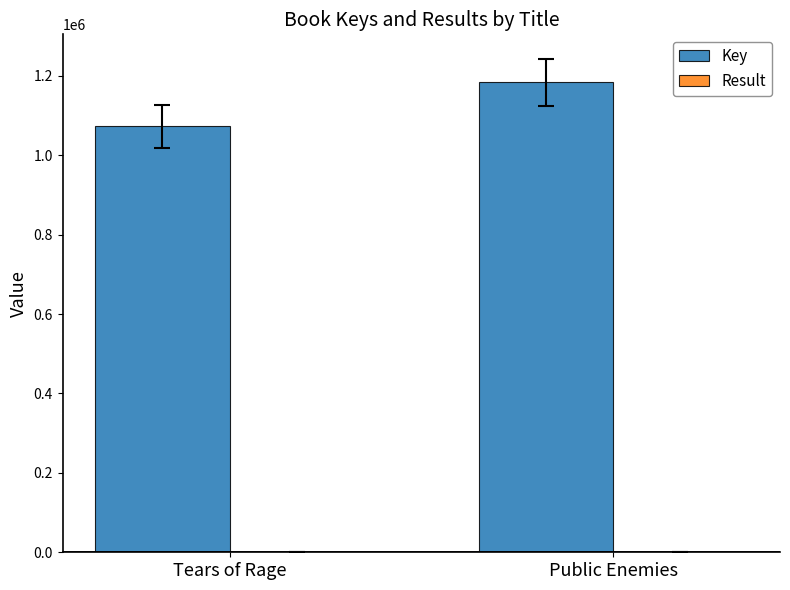

How many data points does each series have?

2